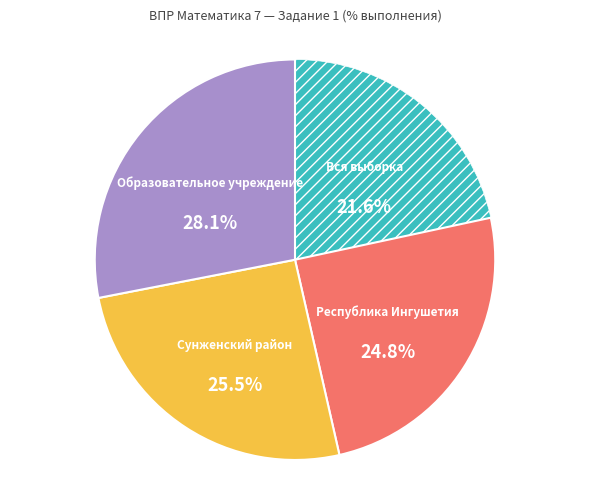

Is there a majority slice in this chart?

No